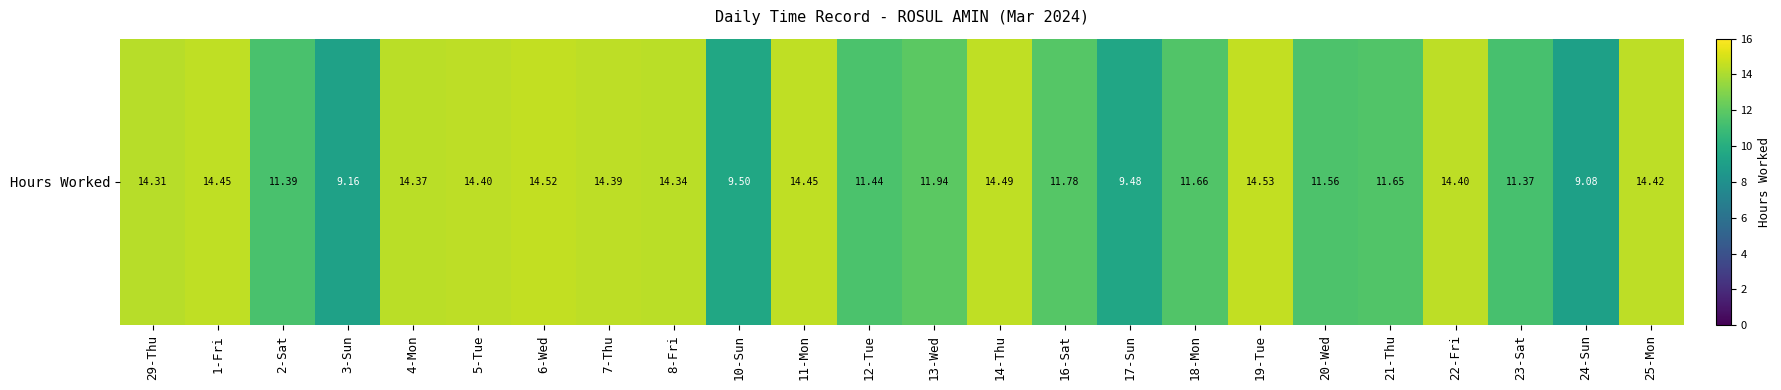

What is the average value?

12.6